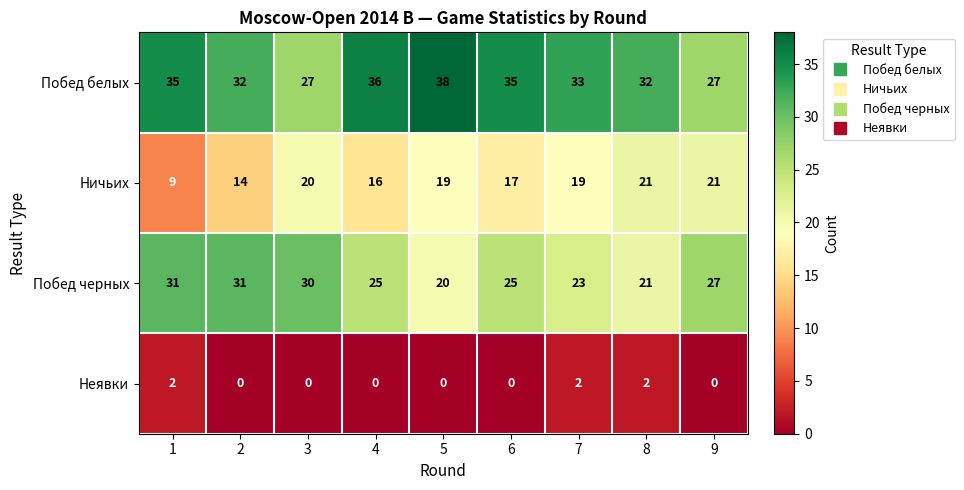

What is the difference between the Побед черных values at 2 and 9?

4